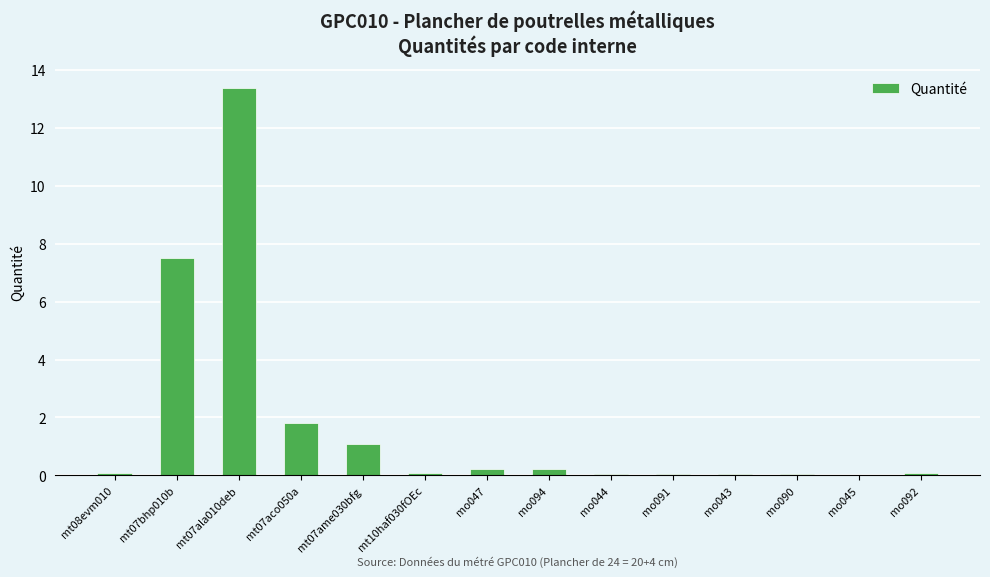

What is the change in value from mt07aco050a to mt10haf030fOEc?

-1.7